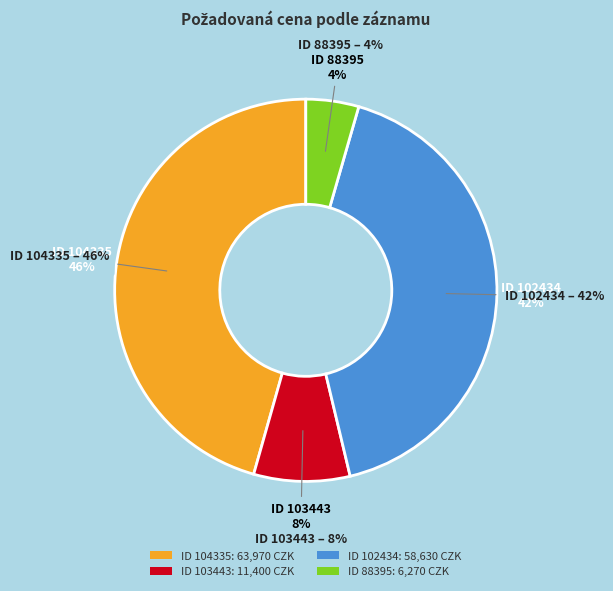

To the nearest percent, what is the average slice percentage?

25%